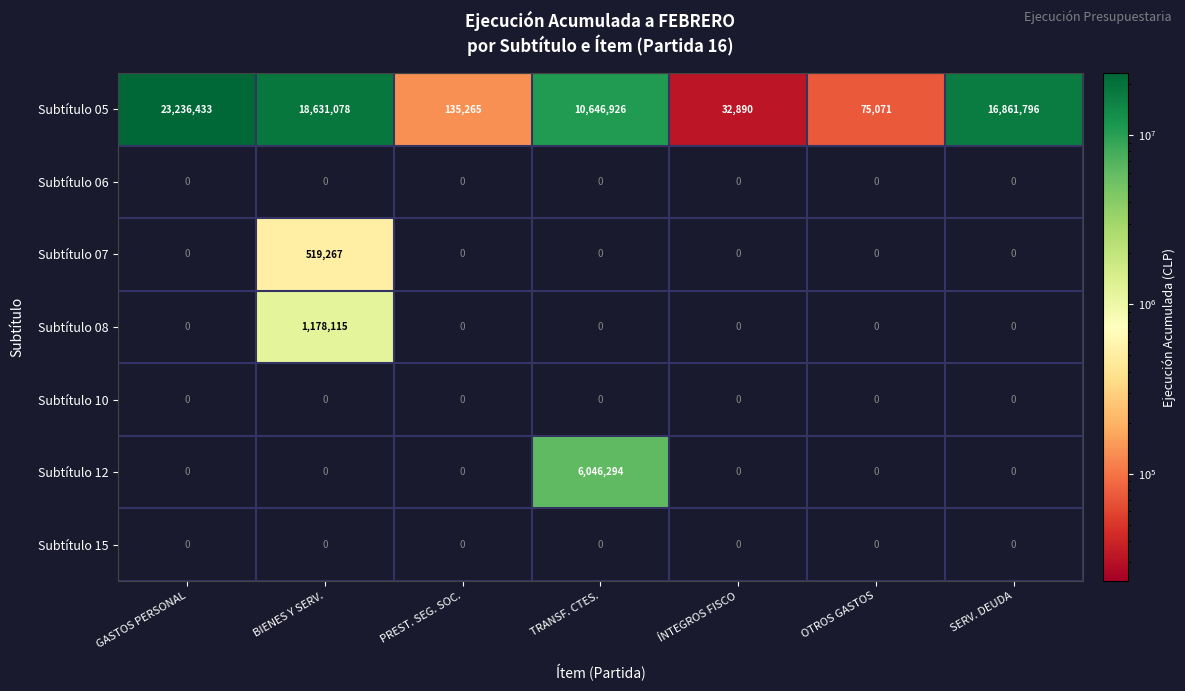

The value of Subtítulo 12 at PREST. SEG. SOC. is 0. True or false?

True